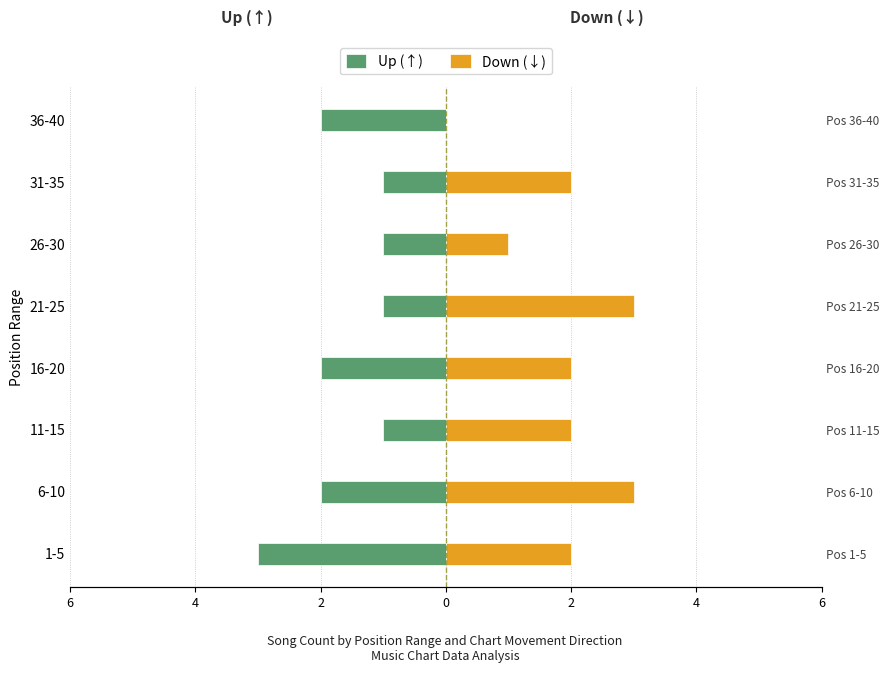

How many bars are there in total?

16